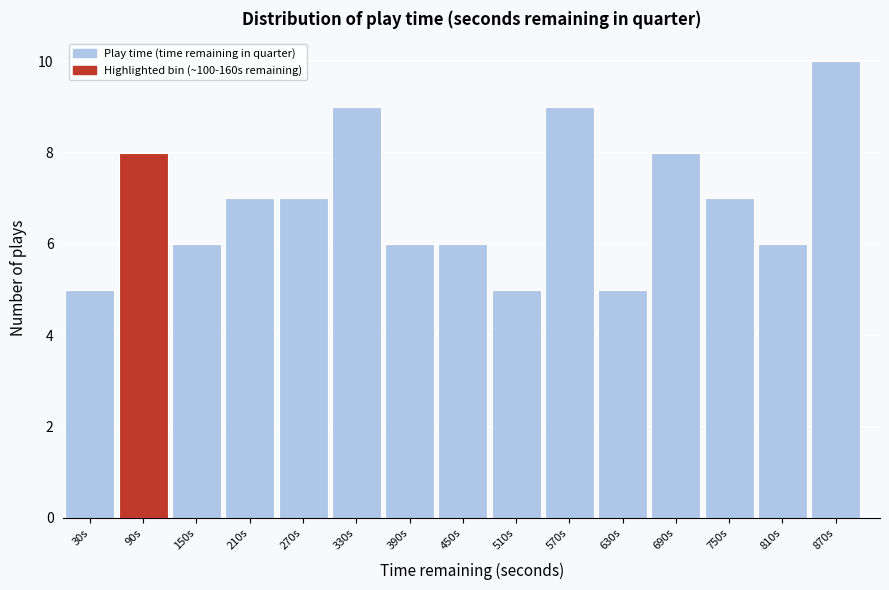

Which range on the x-axis has the tallest bar?

840 to 900